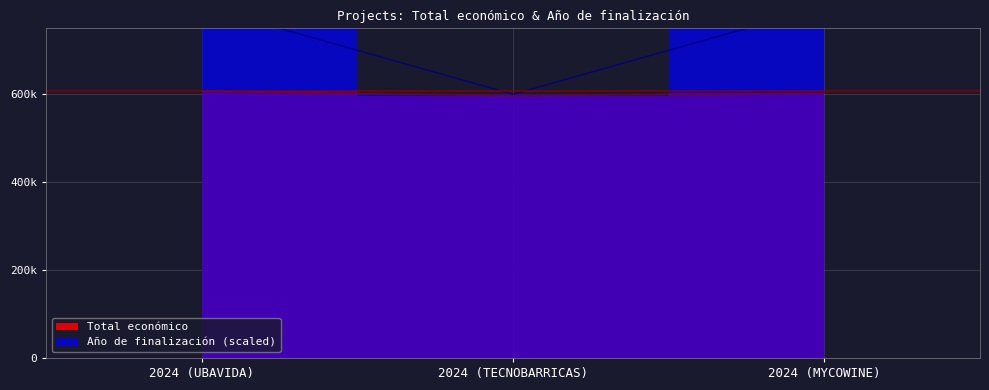

Reading right to left, transcribe all the data shown in this chart.

Total económico: 602295.4	596384.0	607342.0
Año de finalización: 800000.0	600000.0	800000.0